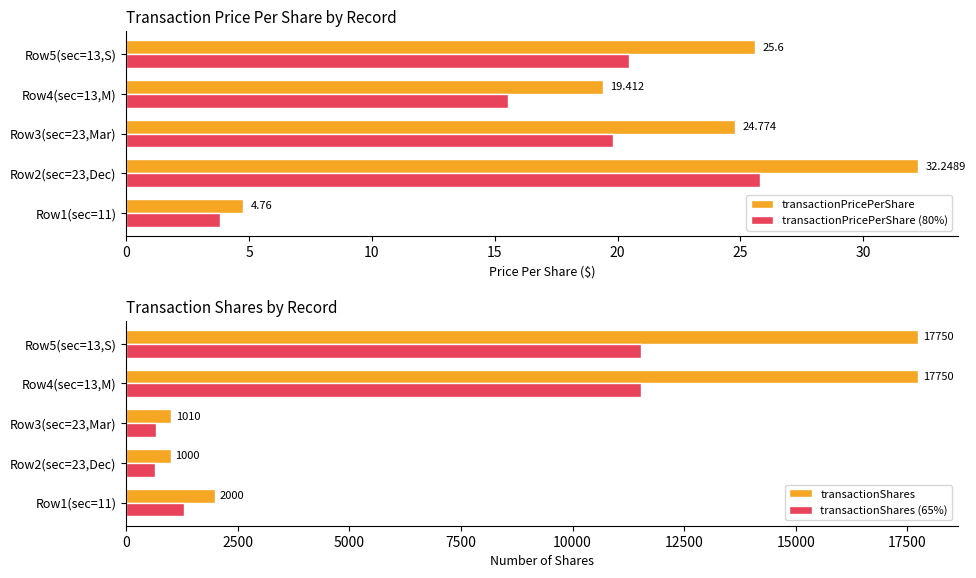

What is the sum of all transactionShares values?

39510.0